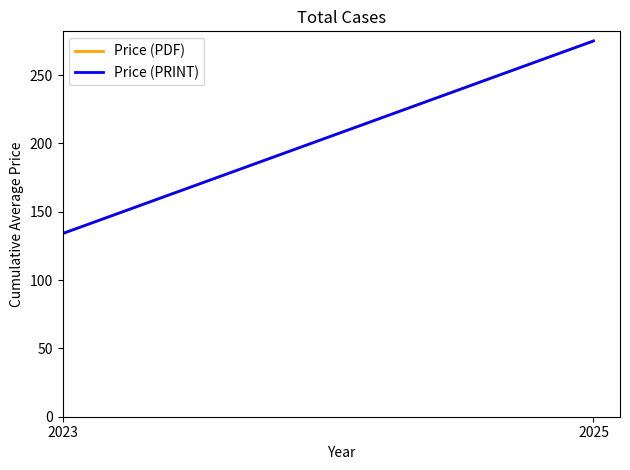

At which label does Price (PRINT) first exceed 274?

2025